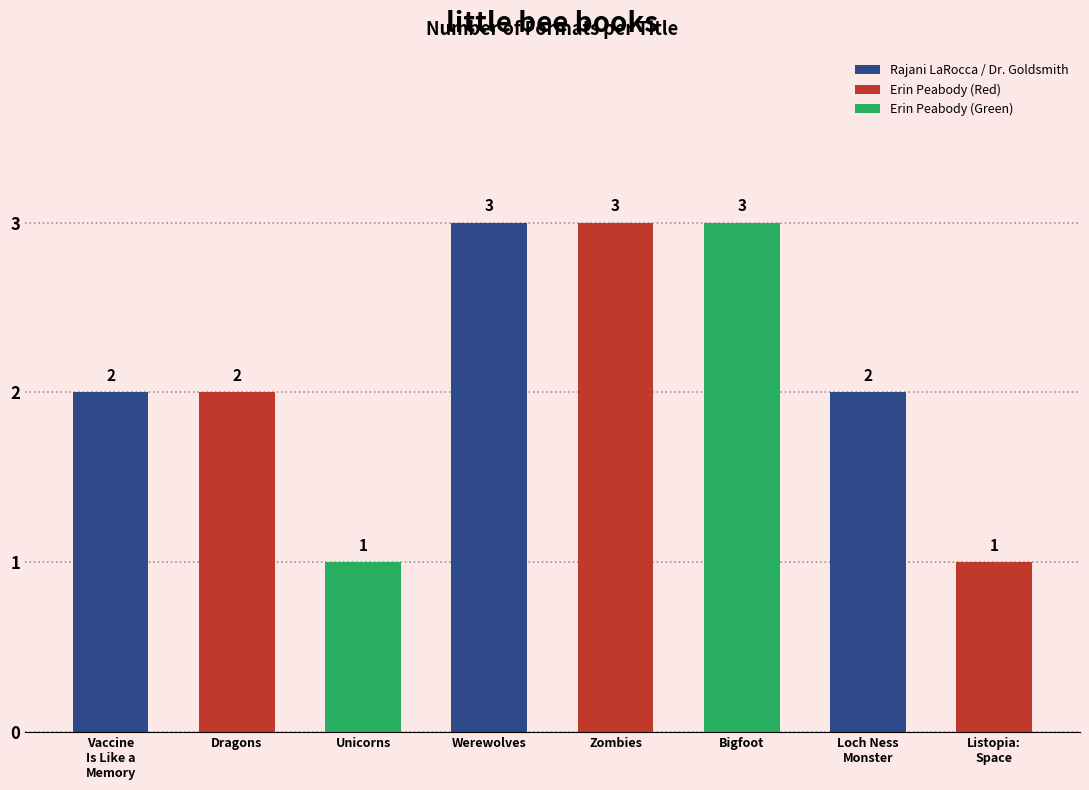

What is the maximum value shown in the chart?

3